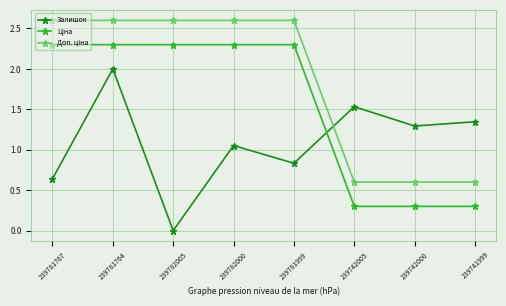

Which category has the lowest value in the Залишок series?

239782005